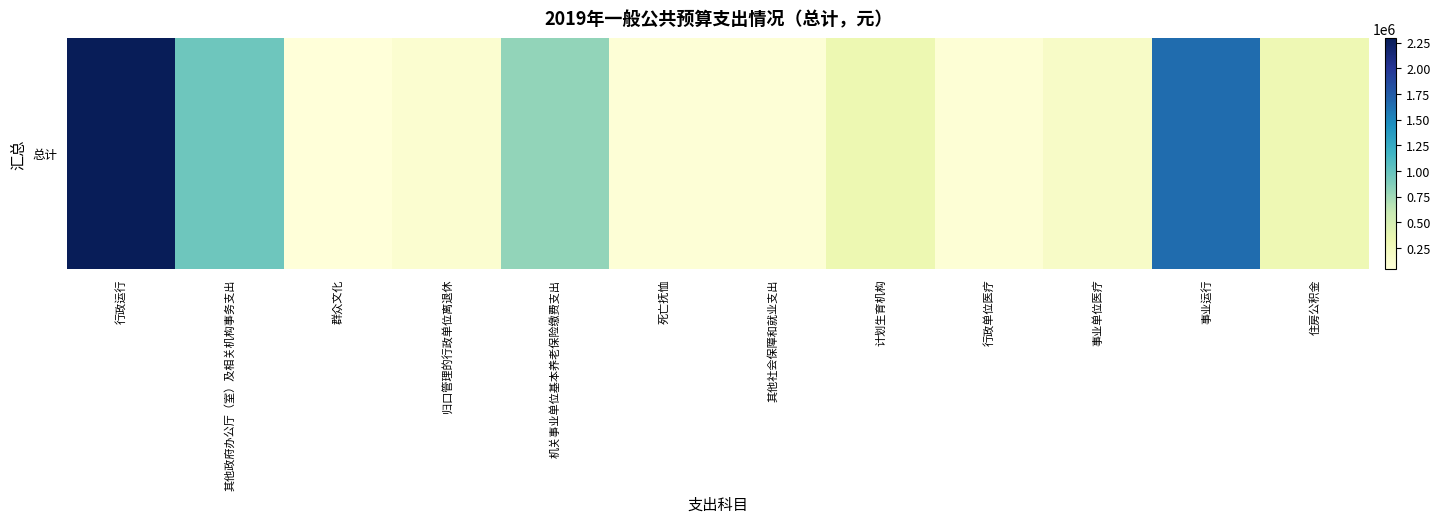

Rank the categories by value from lowest to highest.

群众文化, 其他社会保障和就业支出, 死亡抚恤, 行政单位医疗, 归口管理的行政单位离退休, 事业单位医疗, 住房公积金, 计划生育机构, 机关事业单位基本养老保险缴费支出, 其他政府办公厅（室）及相关机构事务支出, 事业运行, 行政运行